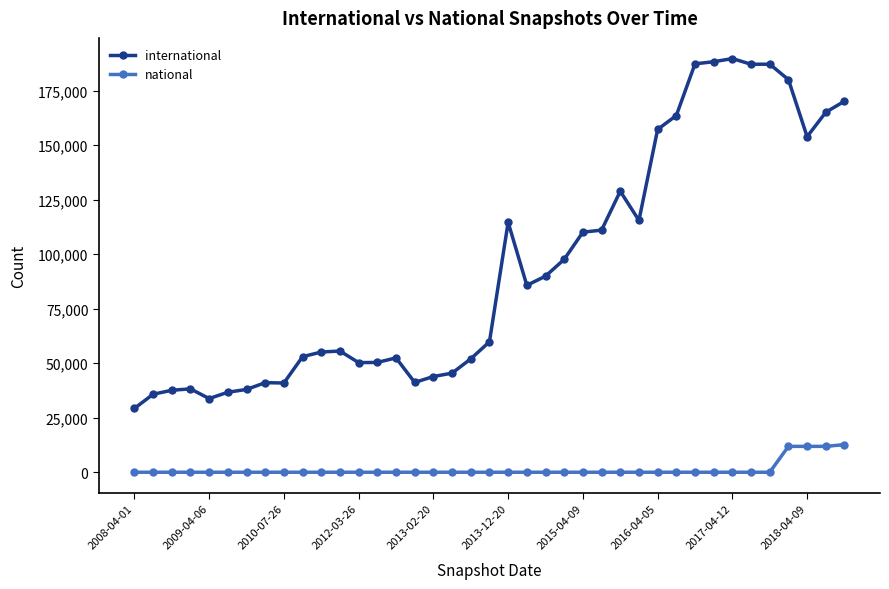

True or false: international and national cross at least once.

False